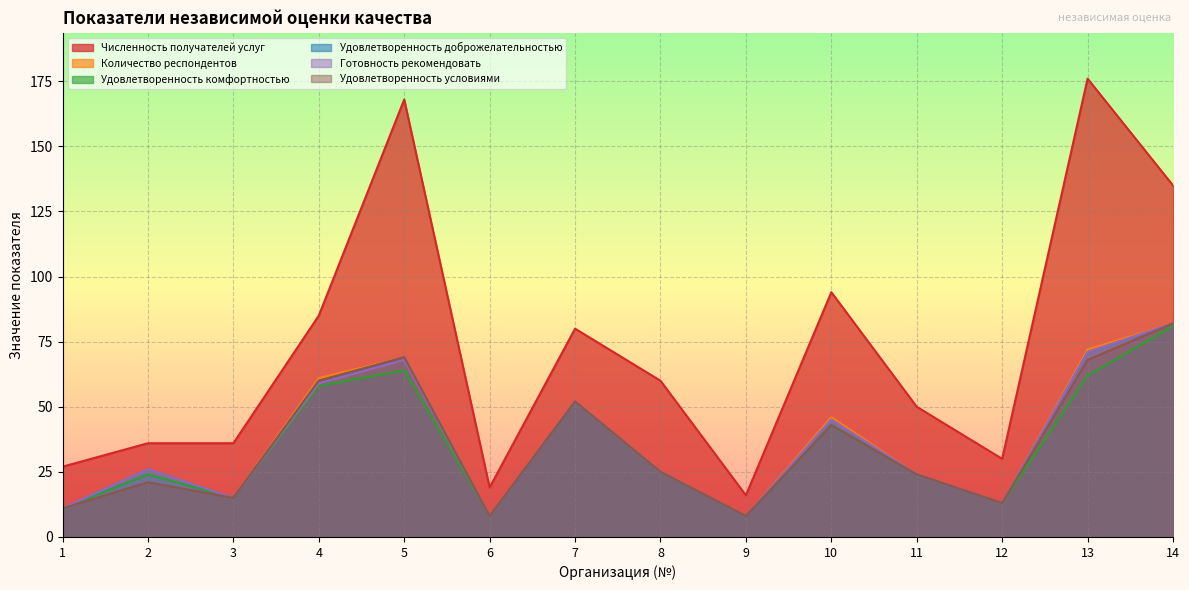

At which label does Готовность рекомендовать reach its minimum?

6